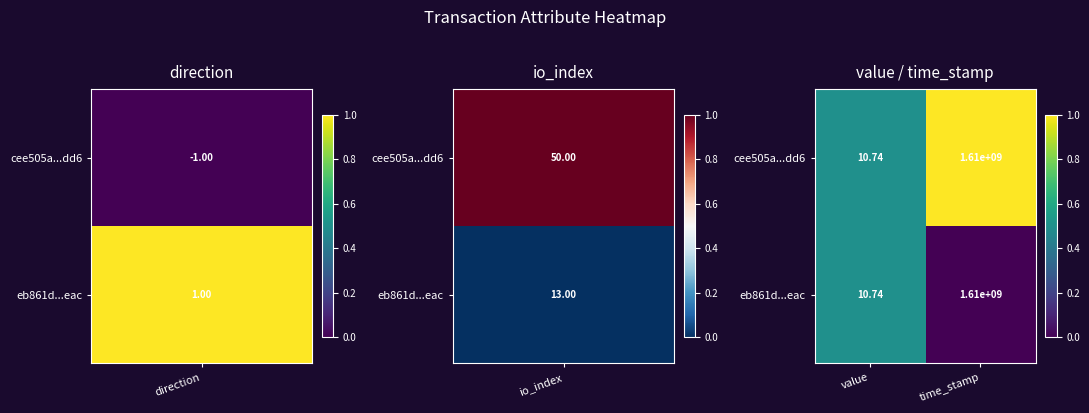

At which category is the sum across all series the highest?

time_stamp